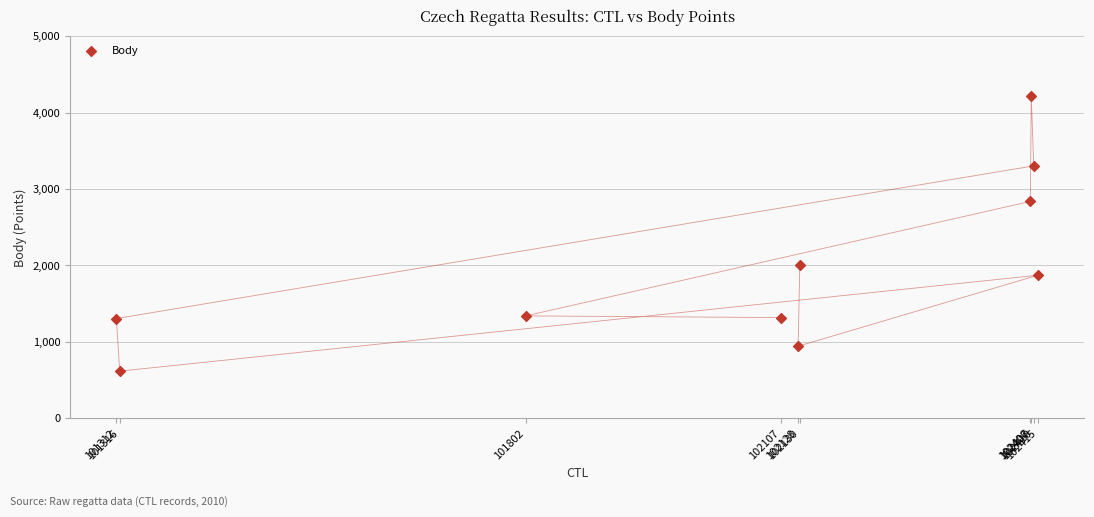

What is the range of X values (max minus min)?

1103